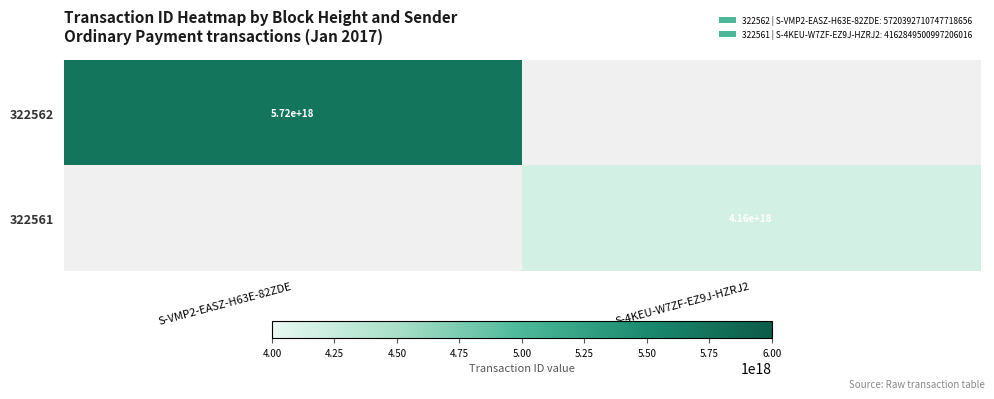

Count the number of data series in this chart.

2